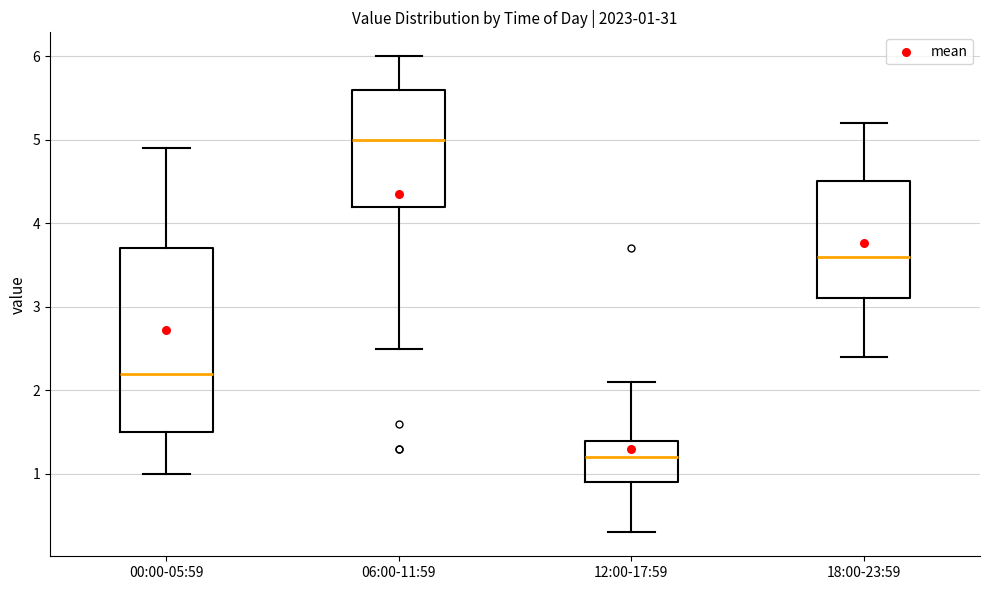

Which box's median line is the highest?

06:00-11:59